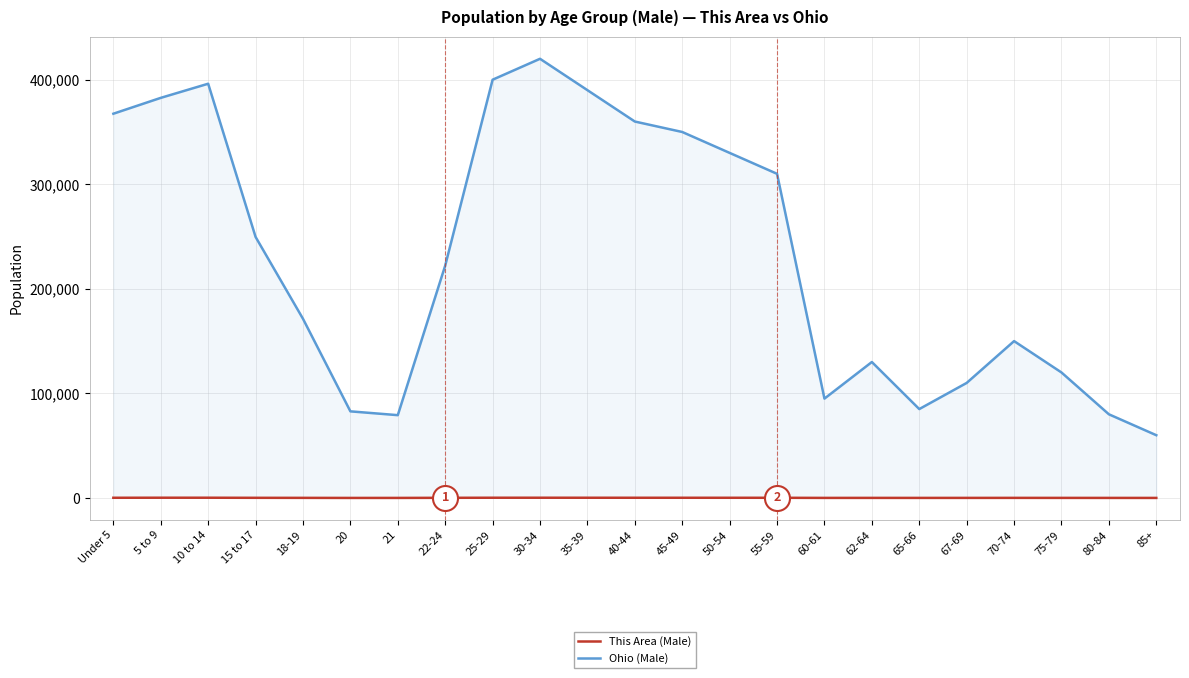

Between 55-59 and 65-66, which series saw the biggest shift?

Ohio (Male)